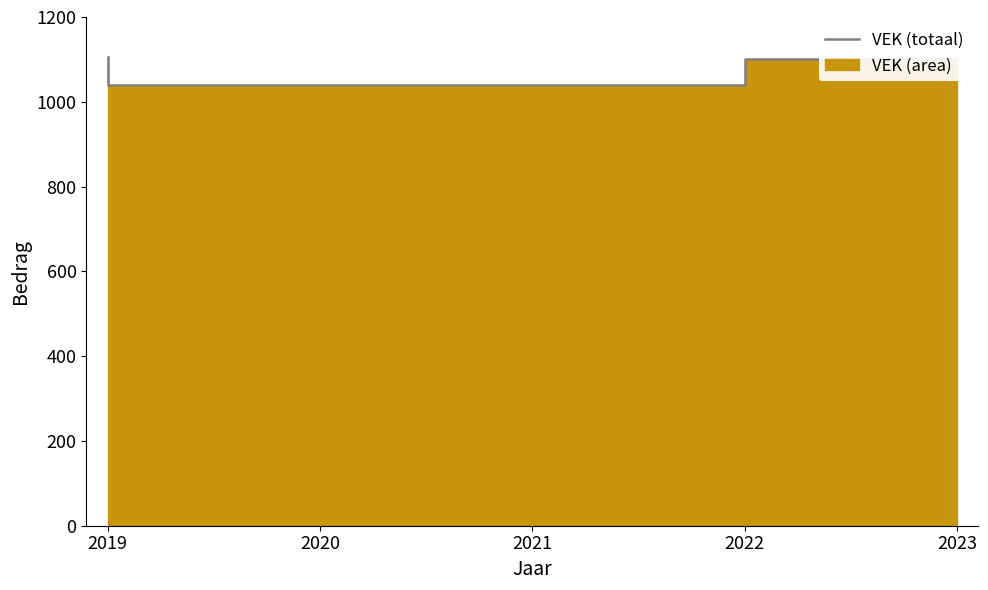

Rank the categories by value from lowest to highest.

2020, 2021, 2022, 2023, 2019